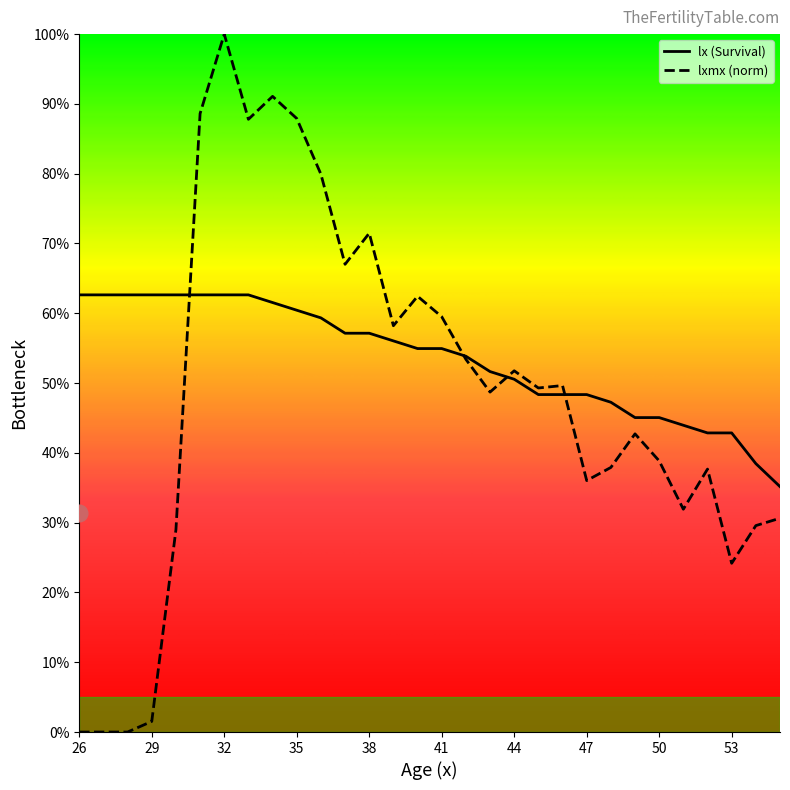

Does the chart have visible grid lines?

No